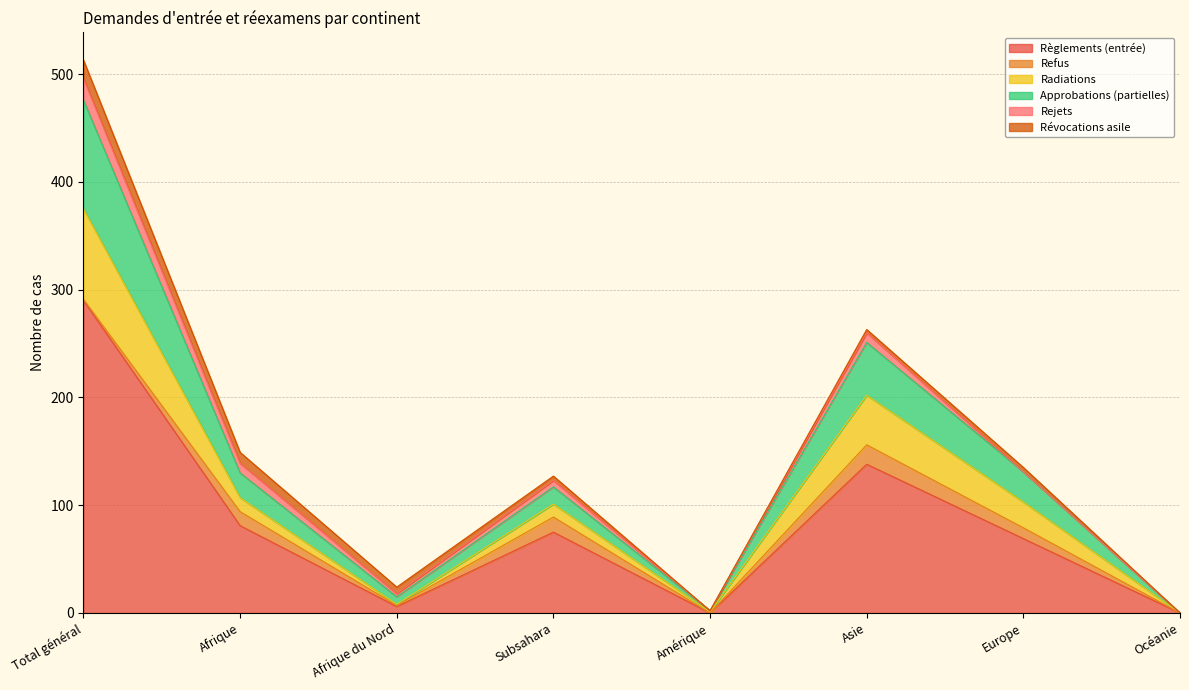

What is the difference between the Radiations values at Amérique and Océanie?

2